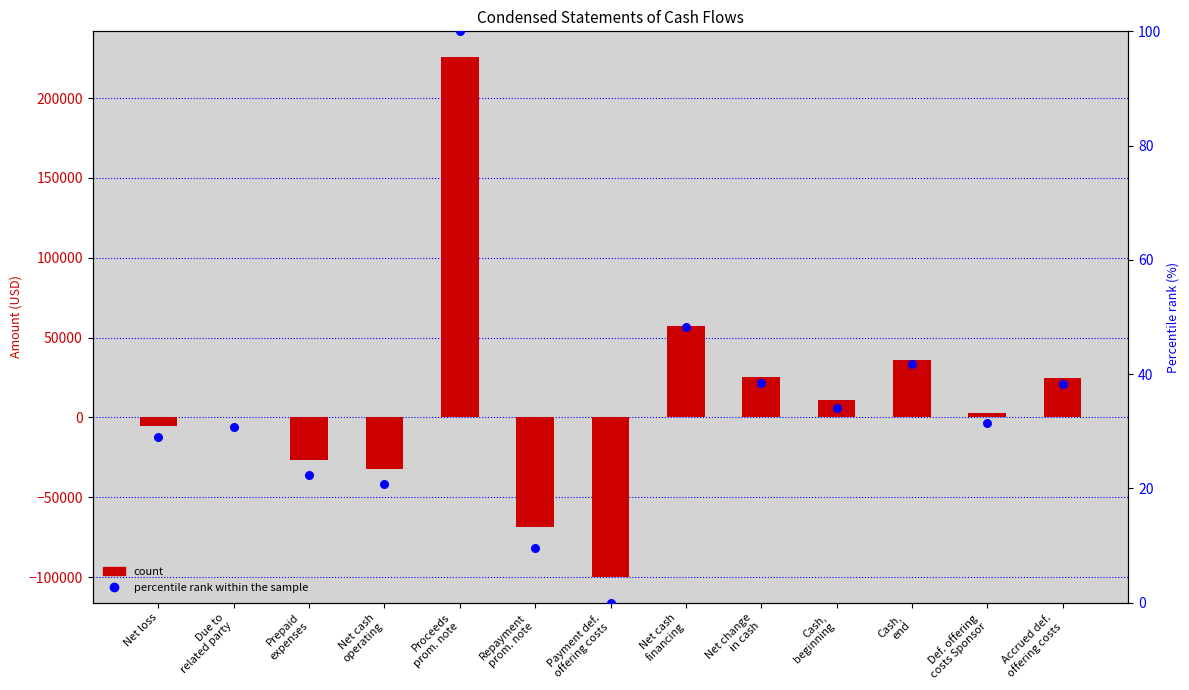

At which category is the sum across all series the highest?

Proceeds
prom. note